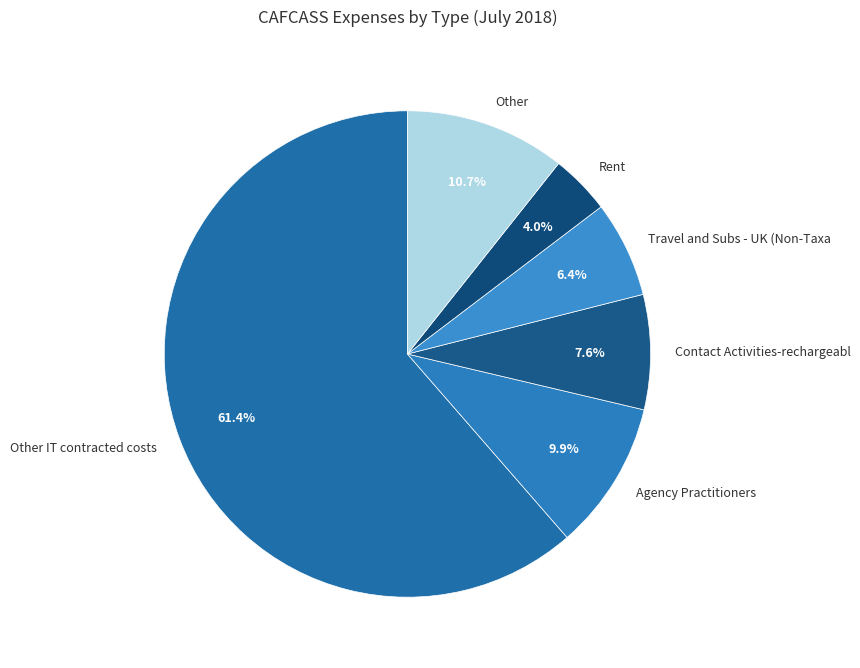

To the nearest percent, what percentage of the pie is Contact Activities-rechargeabl?

8%